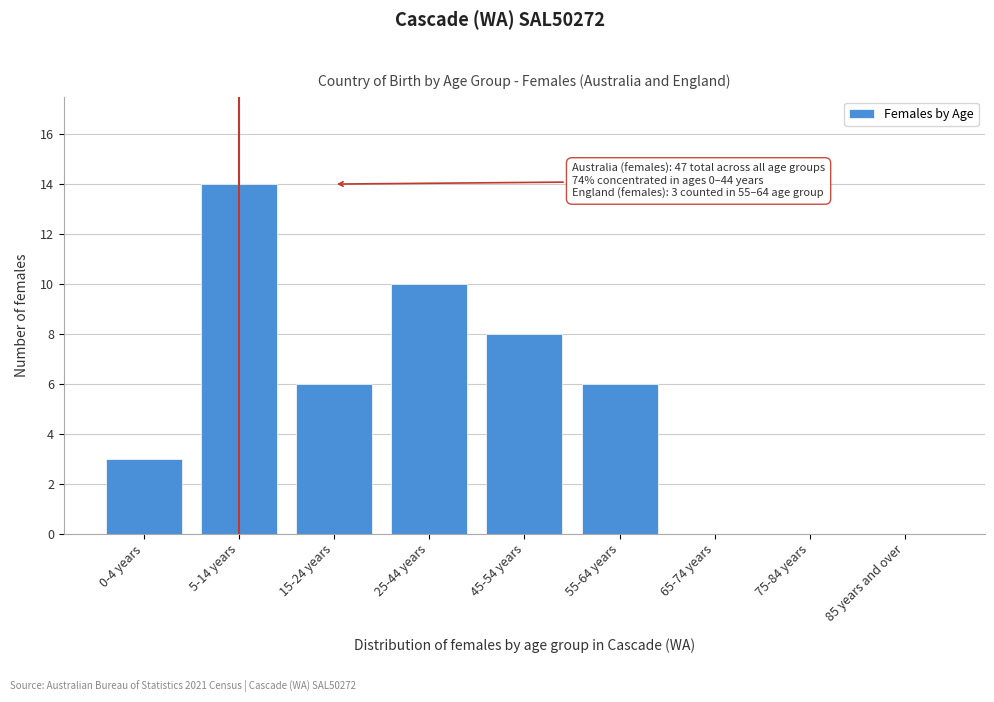

Reading left to right, list all the values displayed in this chart.

0-4 years=3	5-14 years=14	15-24 years=6	25-44 years=10	45-54 years=8	55-64 years=6	65-74 years=0	75-84 years=0	85 years and over=0